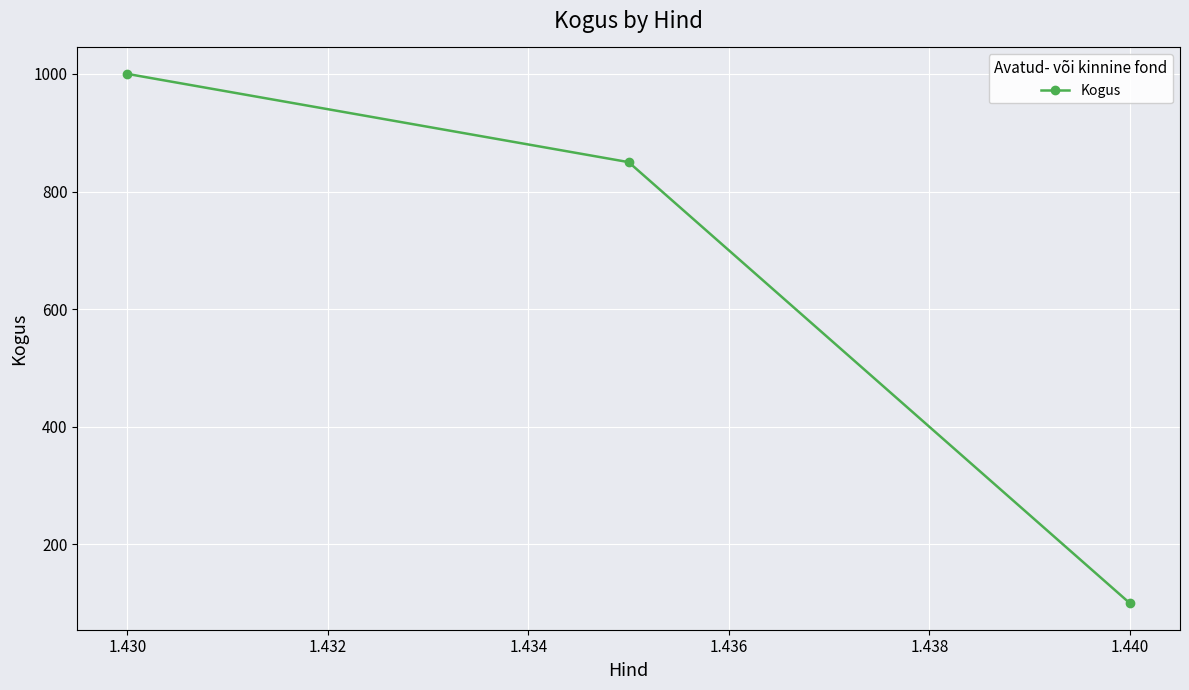

Reading left to right, extract all data points from this chart.

1000	850	100